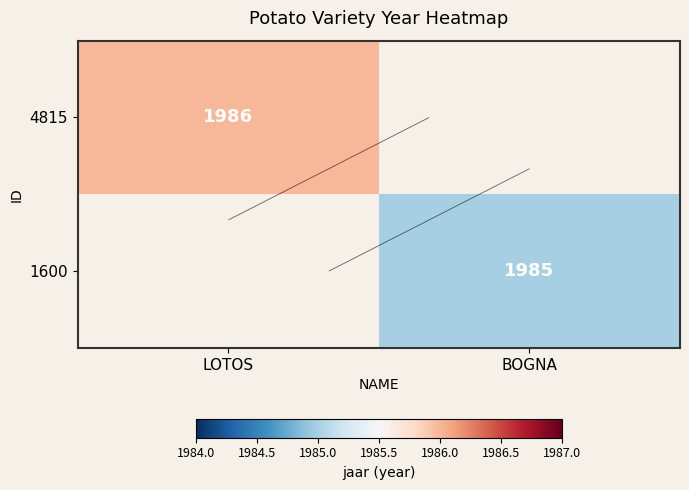

How many series are shown in this chart?

2